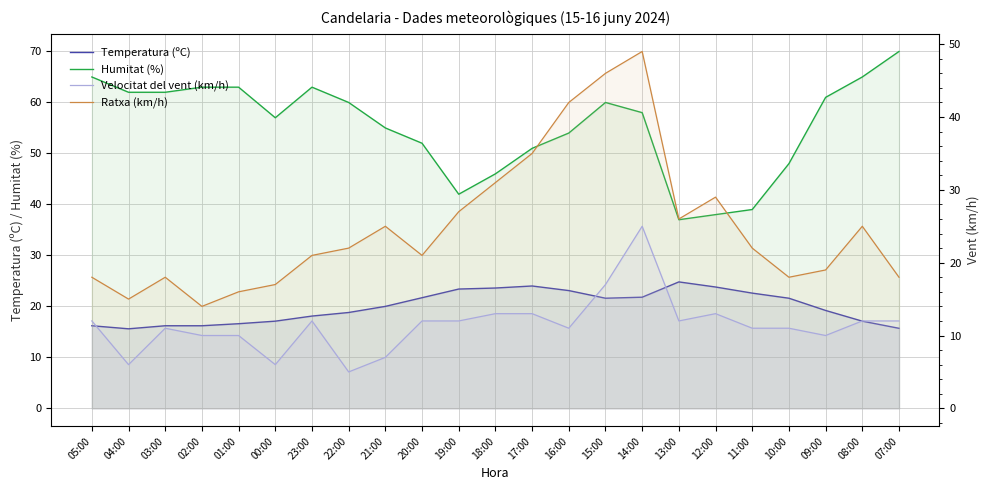

Which series has the largest total across all categories?

Humitat (%)